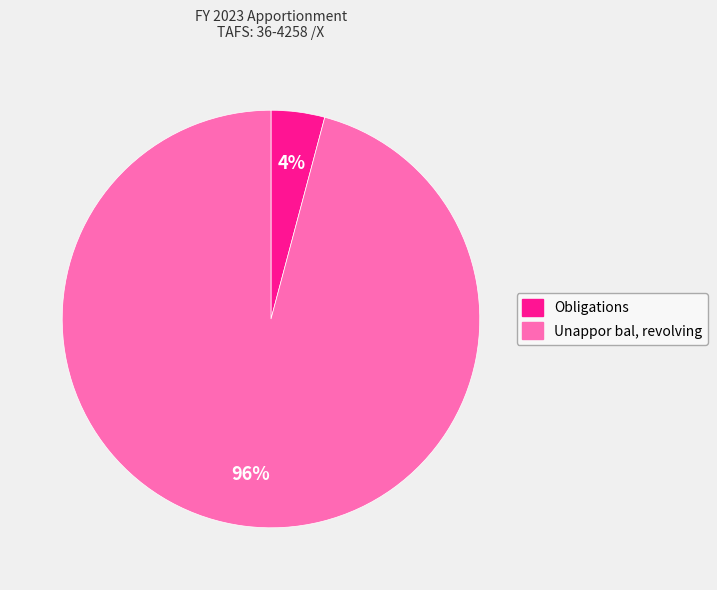

Count the number of slices in the pie.

2